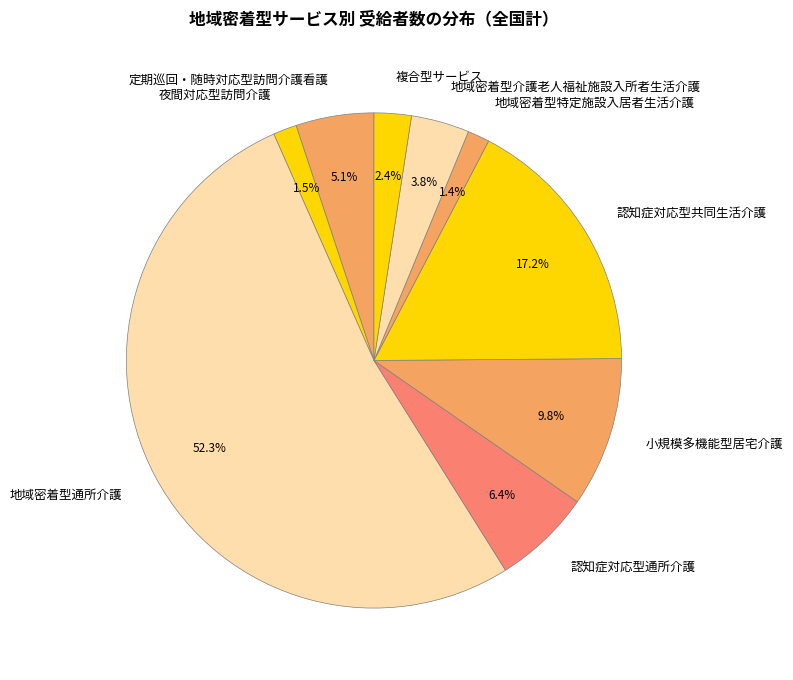

Which slice is the largest?

地域密着型通所介護